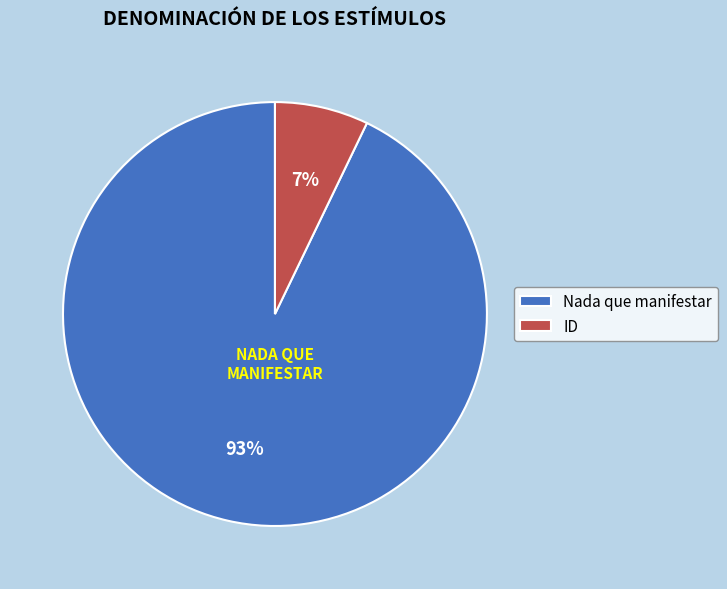

Is it true that Nada que manifestar is 93% of the pie?

True